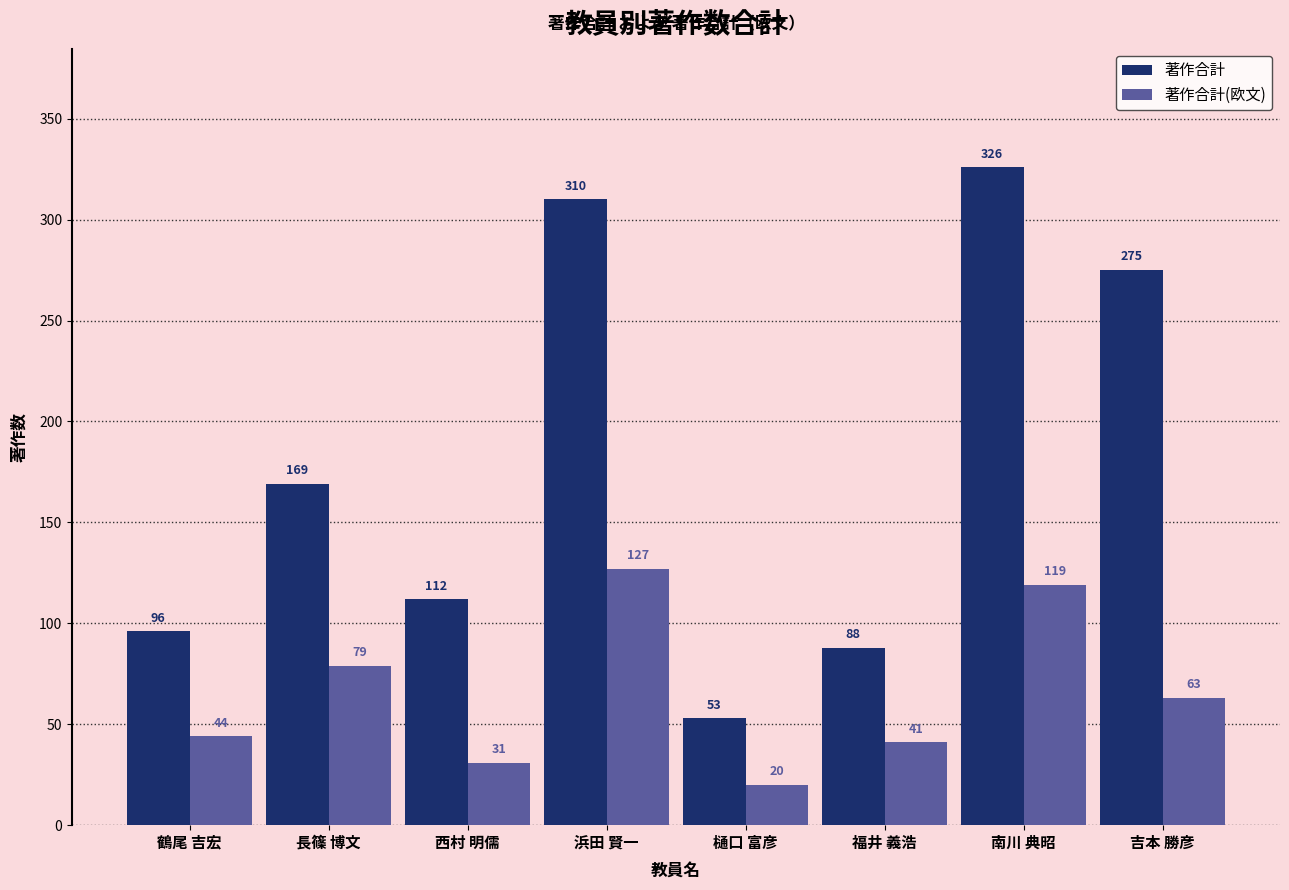

Reading left to right, extract all data points from this chart.

著作合計: 鶴尾 吉宏=96	長篠 博文=169	西村 明儒=112	浜田 賢一=310	樋口 富彦=53	福井 義浩=88	南川 典昭=326	吉本 勝彦=275
著作合計(欧文): 鶴尾 吉宏=44	長篠 博文=79	西村 明儒=31	浜田 賢一=127	樋口 富彦=20	福井 義浩=41	南川 典昭=119	吉本 勝彦=63